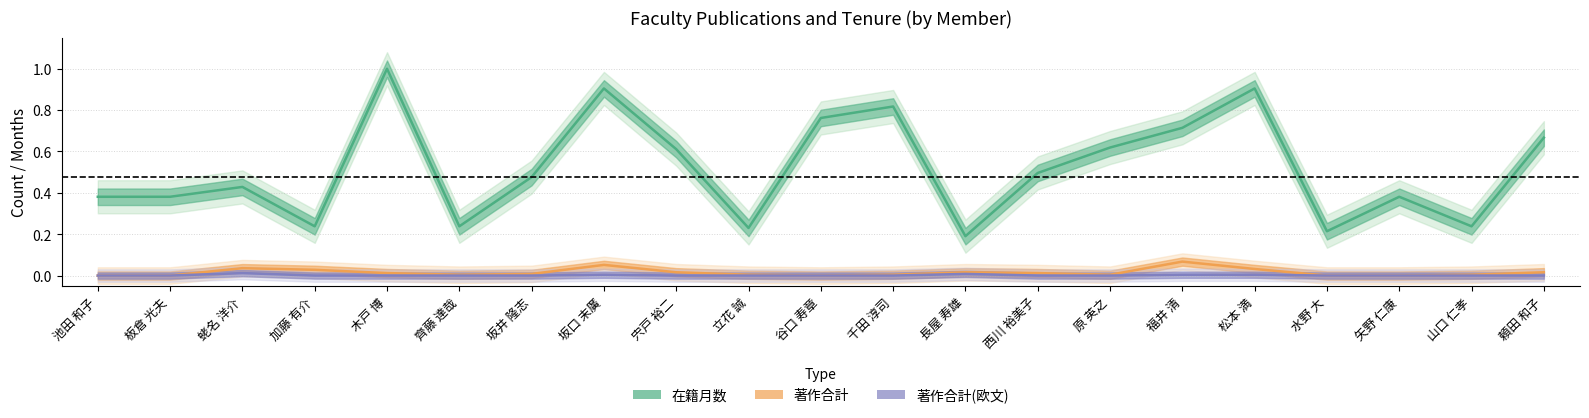

In 著作合計, how many points are higher than both neighbors (excluding endpoints)?

4